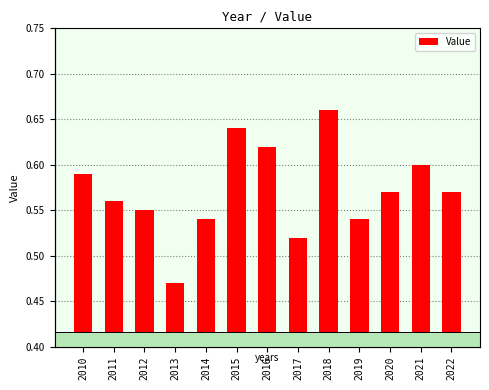

Does the chart contain any negative values?

No